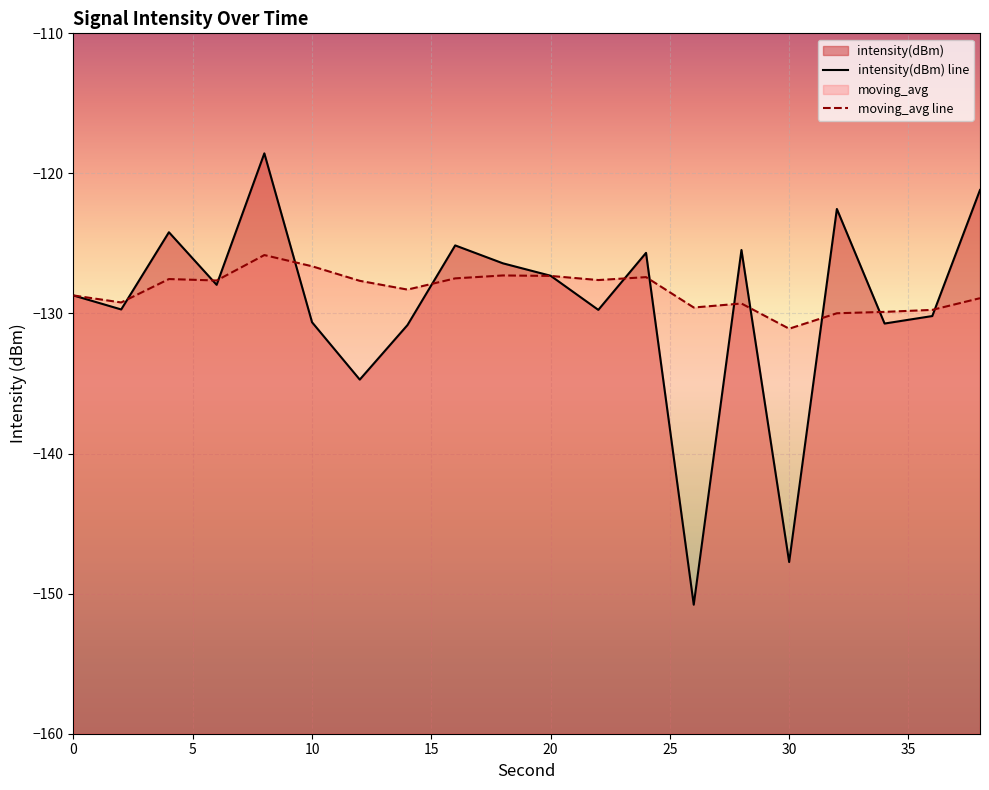

At which category is the sum across all series the highest?

8